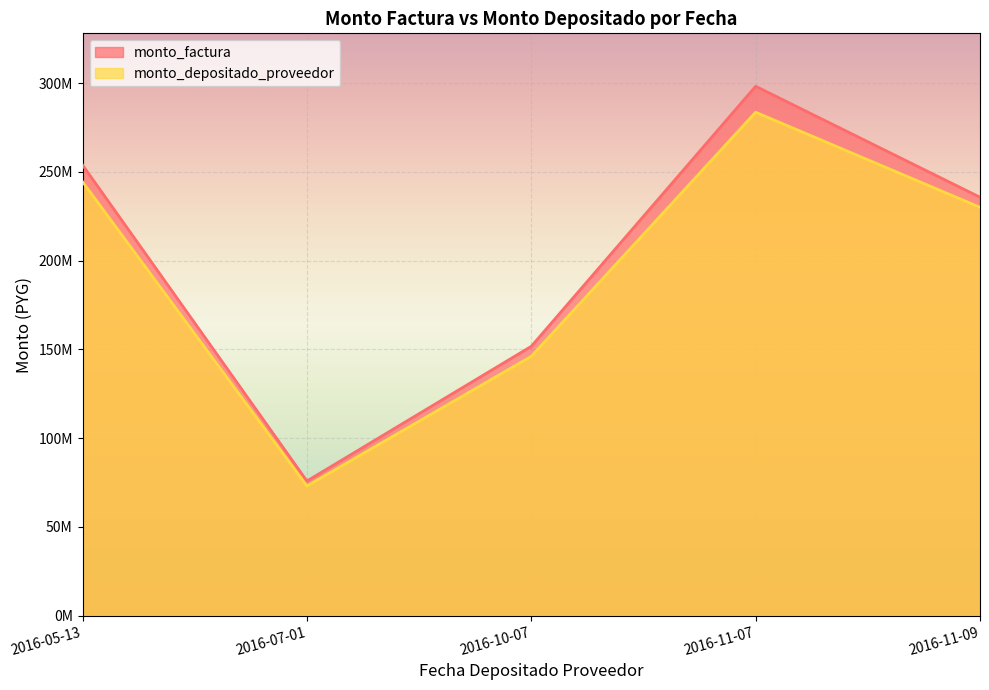

How many series are shown in this chart?

2